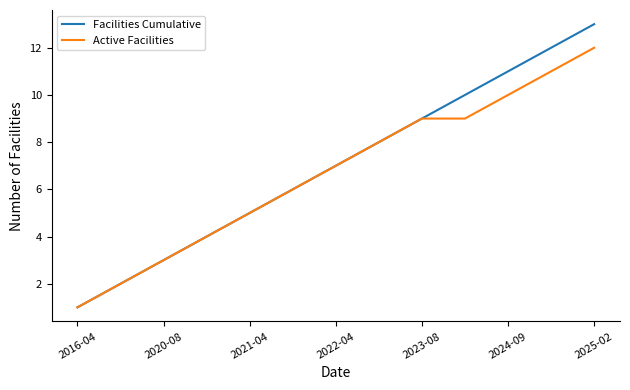

List the series in order of their peak value, highest first.

Facilities Cumulative, Active Facilities